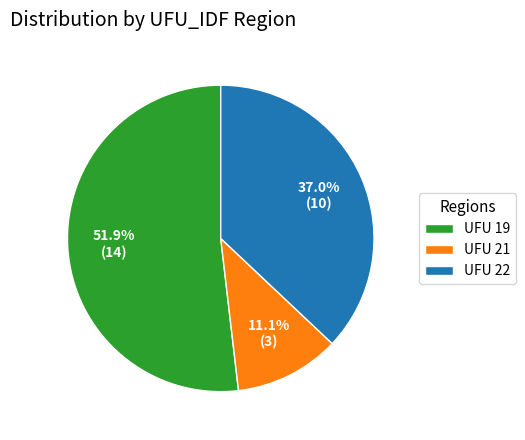

Which category has the smallest portion of the pie?

UFU 21